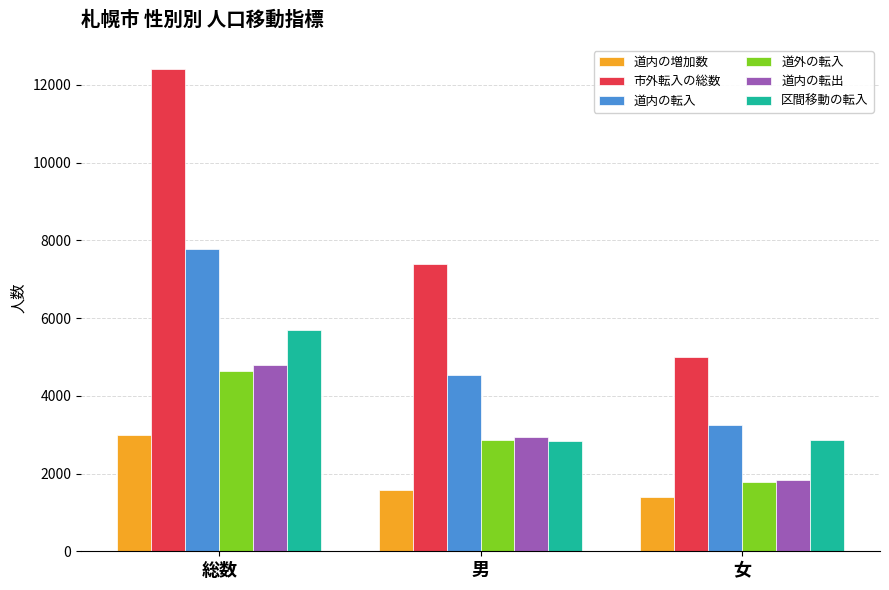

List the labels in order of 道内の転入 value, smallest first.

女, 男, 総数